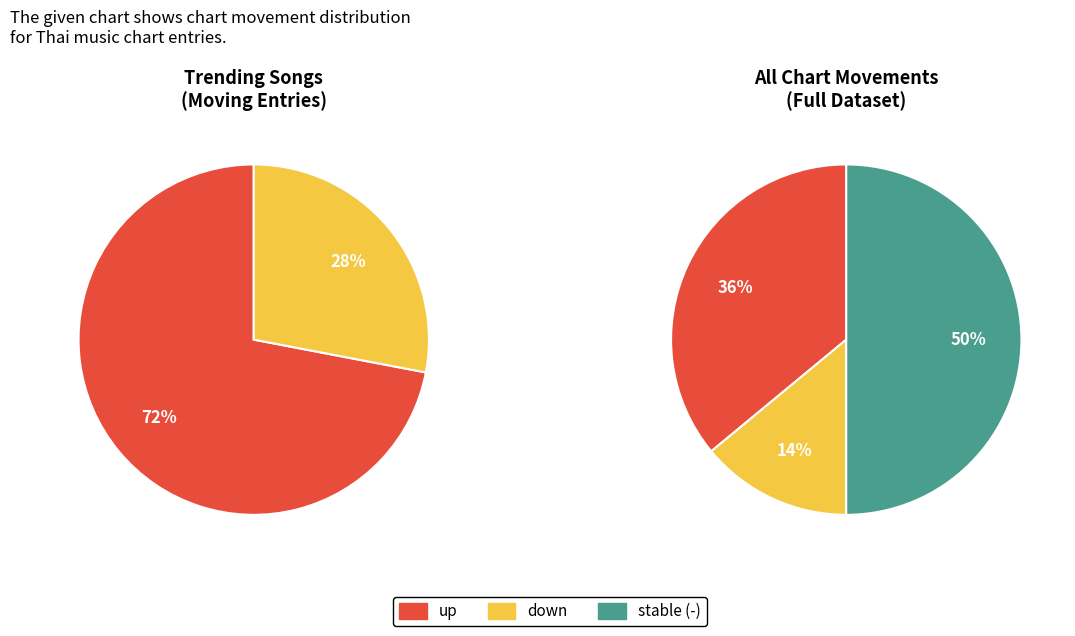

How many slices are in this pie chart?

3